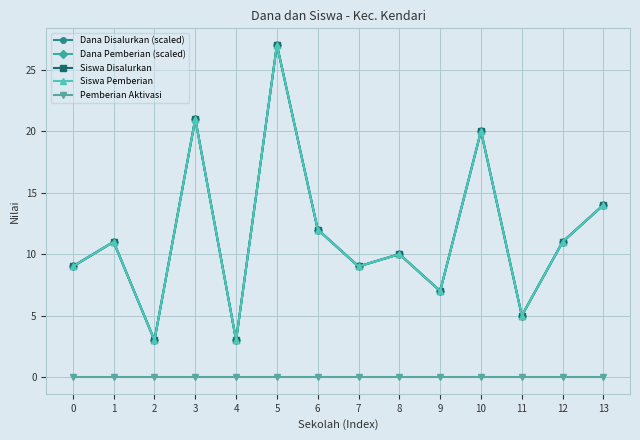

Is this an area chart (filled region under the line)?

No